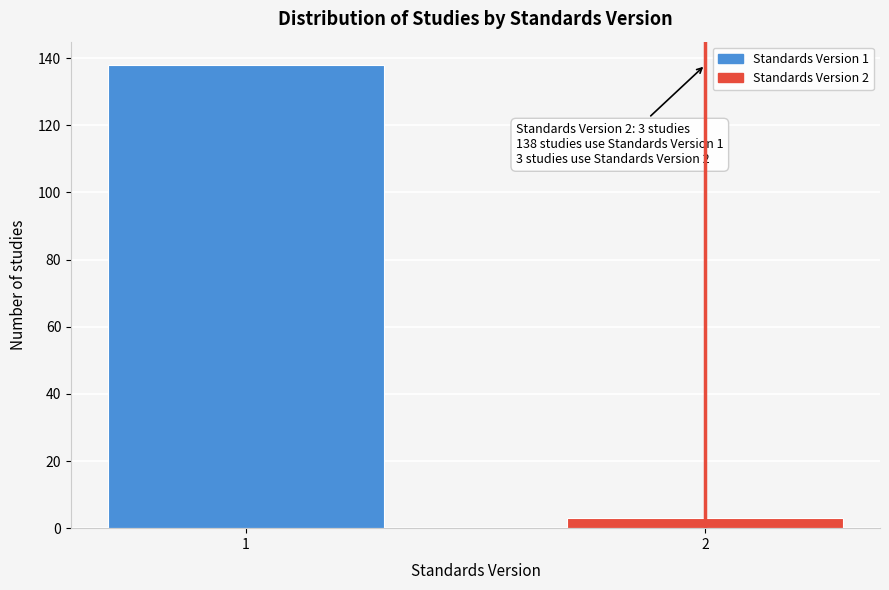

Reading left to right, what are all the values shown in this chart?

138	3